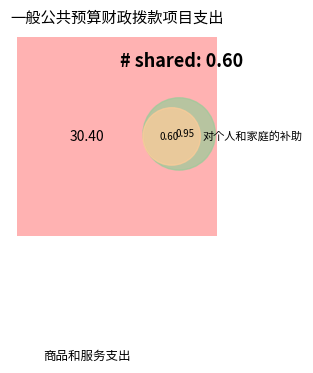

Between 资本性支出 and 对个人和家庭的补助, which is larger?

资本性支出